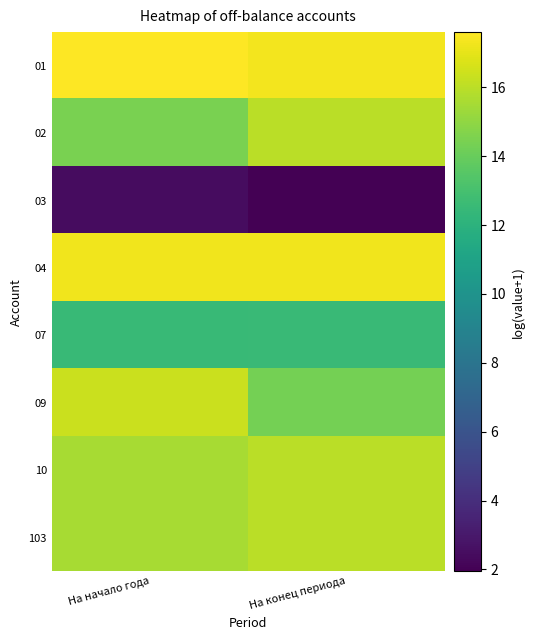

Which label corresponds to the largest value in the chart?

На начало года